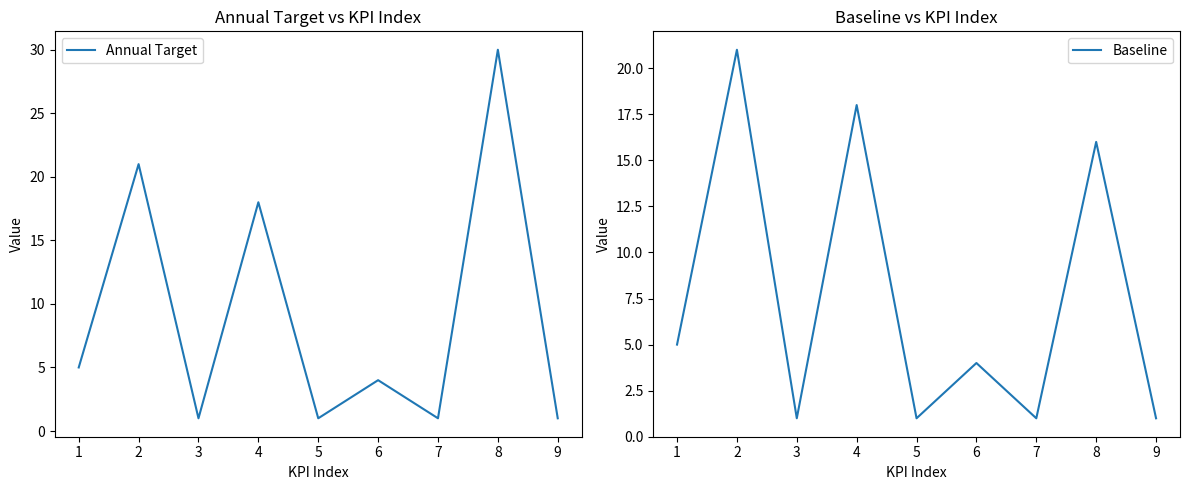

Count the number of categories in the chart.

9